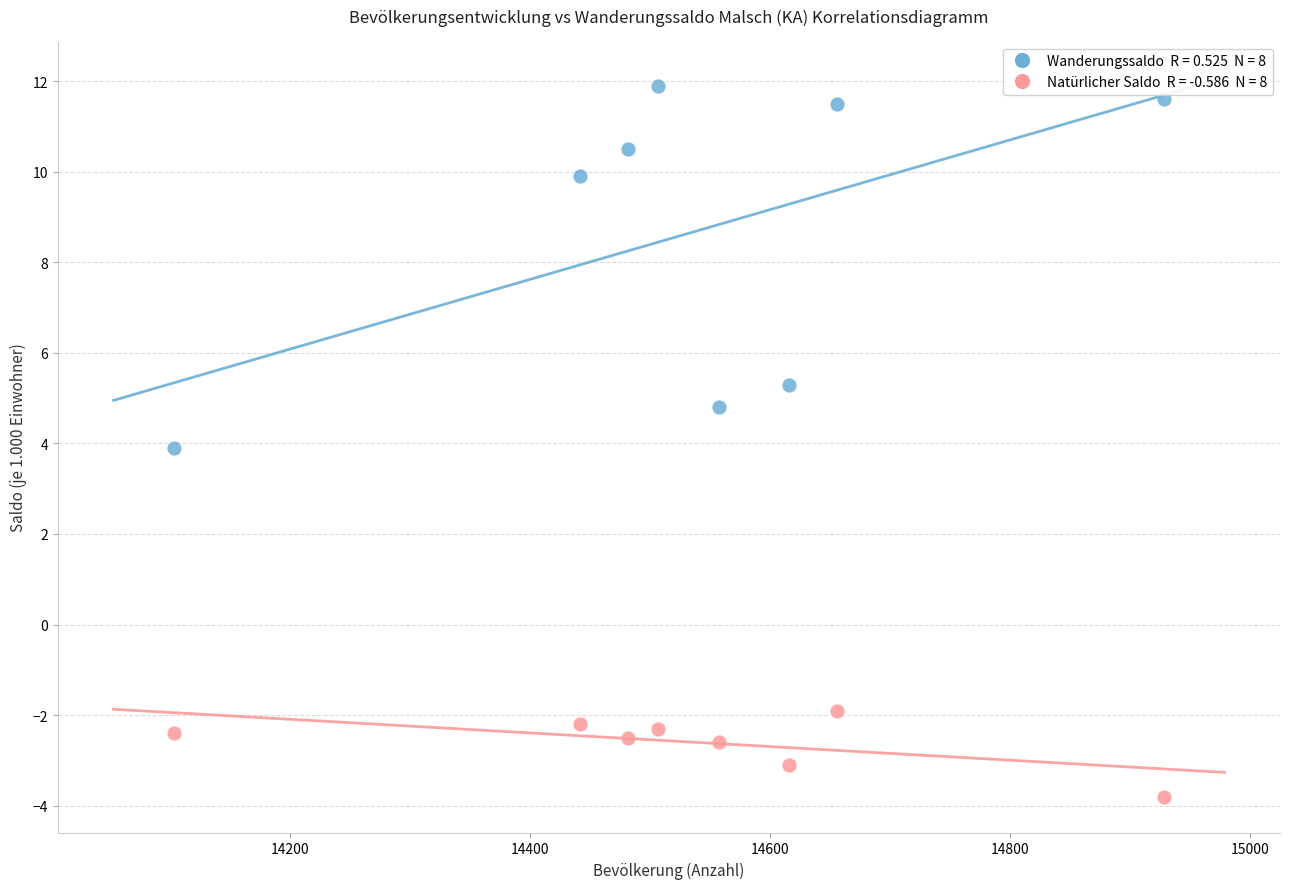

Across all data points, what is the range of X values (max minus min)?

826.0